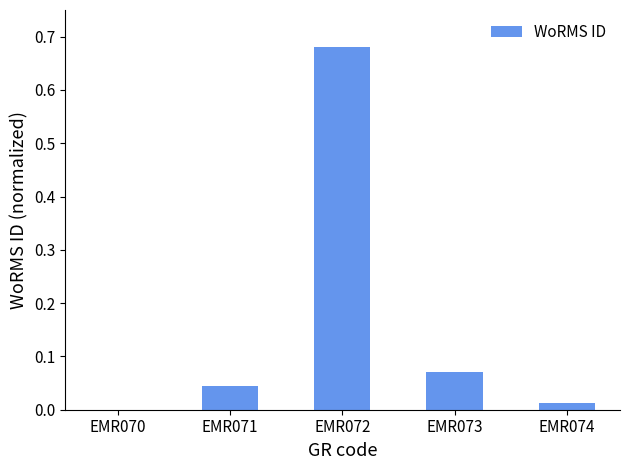

Which category has the highest value across all series?

EMR072